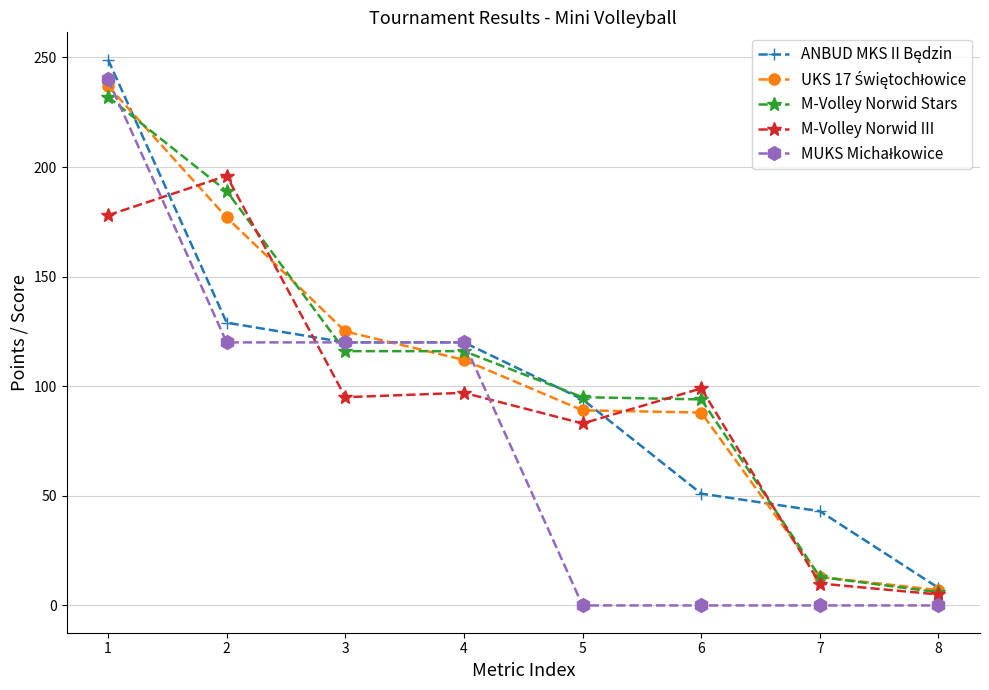

Is the value of M-Volley Norwid Stars at 1 greater than the value of M-Volley Norwid III at 3?

Yes